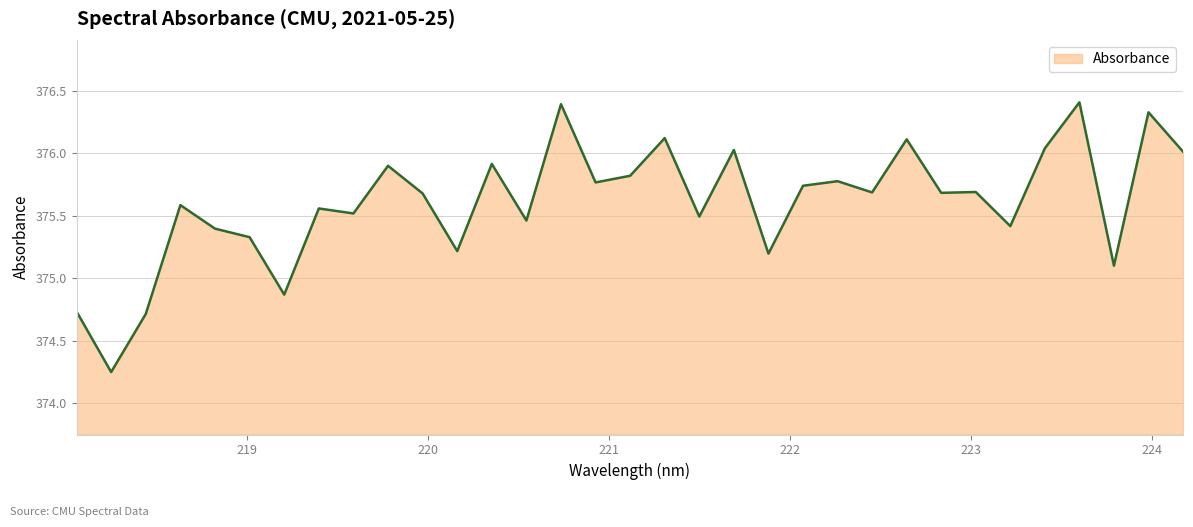

What is the maximum value shown in the chart?

376.4